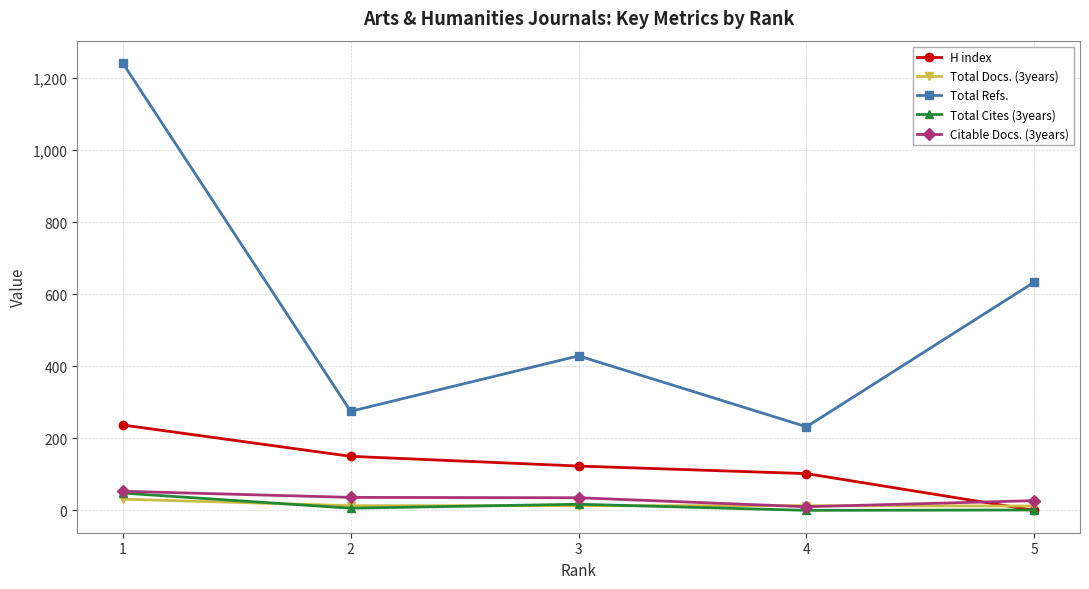

How many lines are shown in the chart?

5